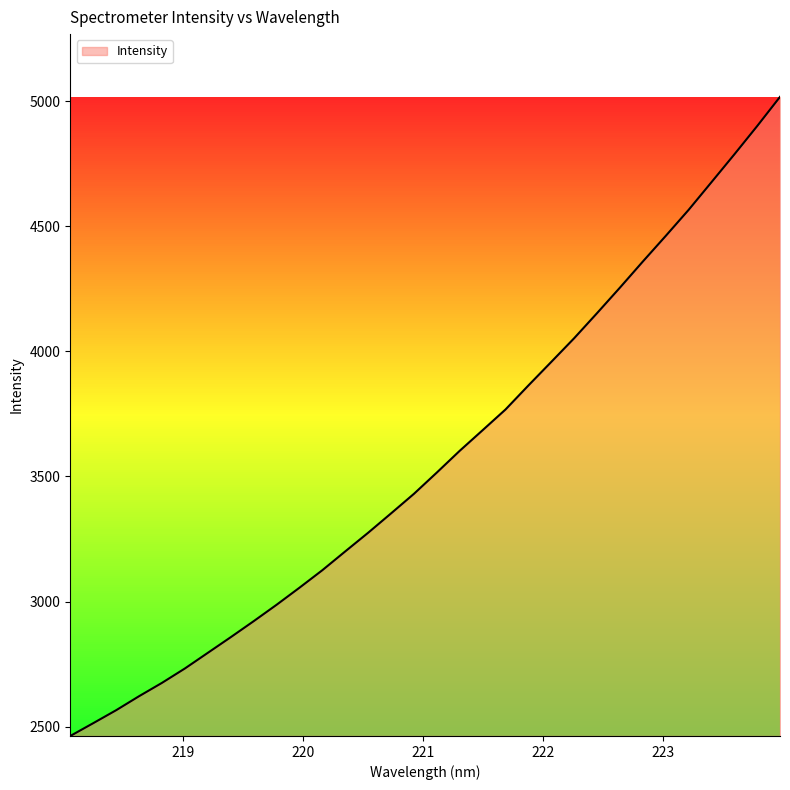

What is the maximum value shown in the chart?

5017.0